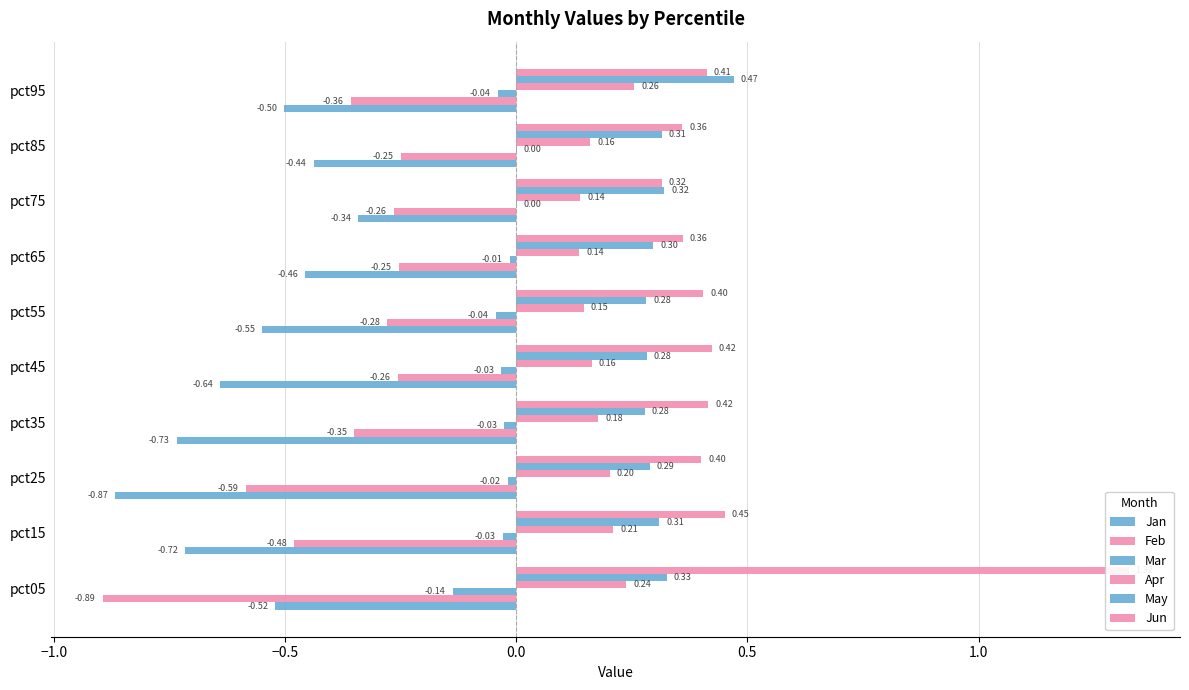

What is the maximum value shown in the chart?

1.3